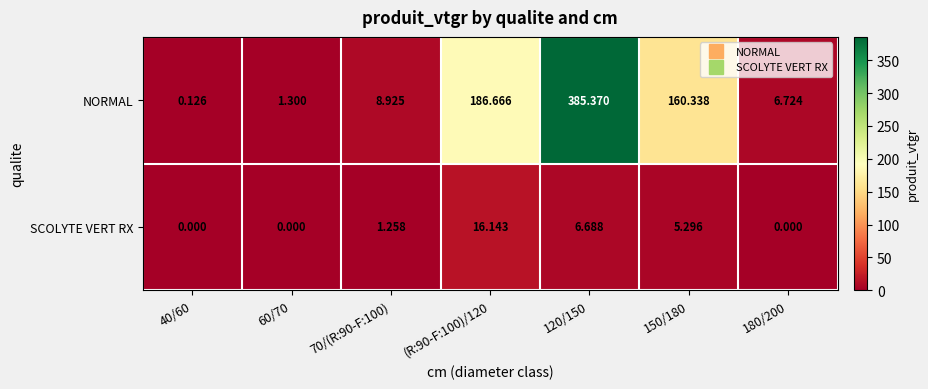

Rank the series by their maximum value, from highest to lowest.

NORMAL, SCOLYTE VERT RX